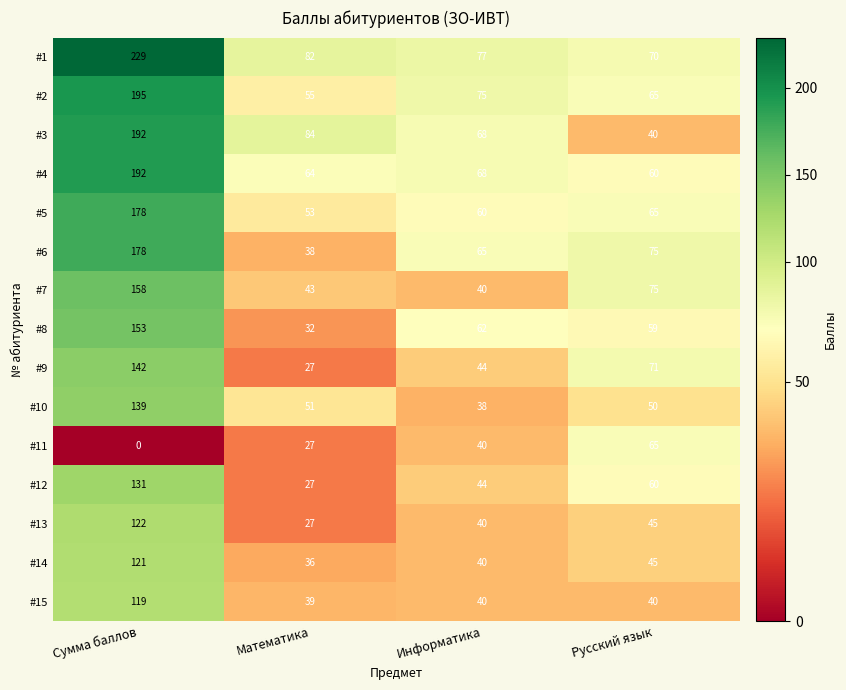

How many distinct data groups are displayed?

15